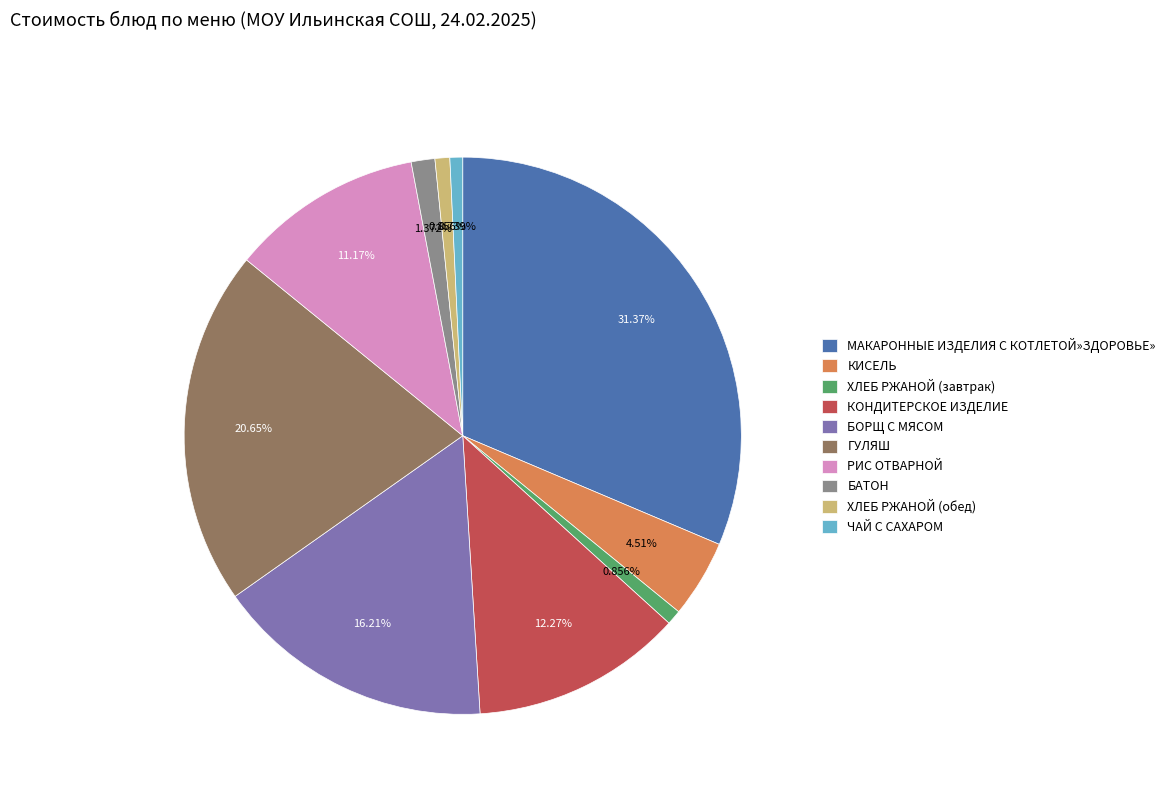

Approximately how many times larger is the value at БОРЩ С МЯСОМ compared to ХЛЕБ РЖАНОЙ (обед)?

18.9